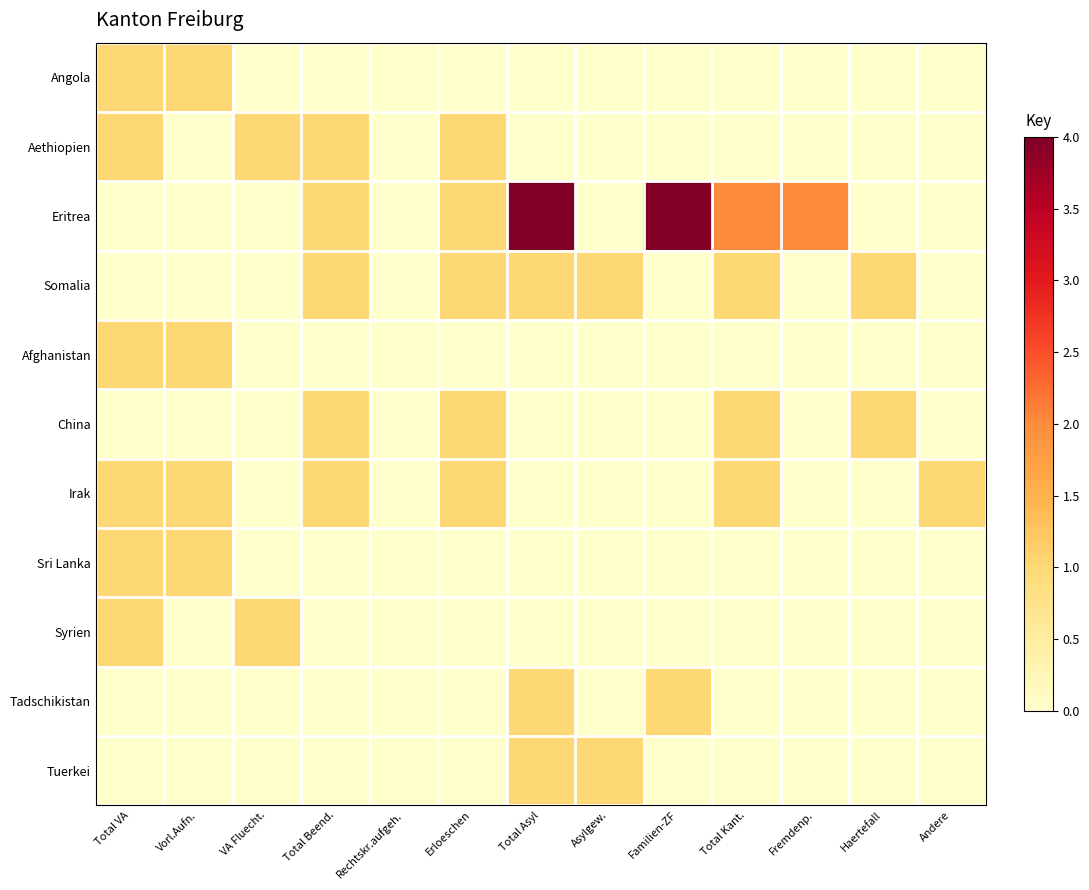

Reading left to right, transcribe all the data shown in this chart.

Angola: Total VA=1	Vorl.Aufn.=1	VA Fluecht.=0	Total Beend.=0	Rechtskr.aufgeh.=0	Erloeschen=0	Total Asyl=0	Asylgew.=0	Familien-ZF=0	Total Kant.=0	Fremdenp.=0	Haertefall=0	Andere=0
Aethiopien: Total VA=1	Vorl.Aufn.=0	VA Fluecht.=1	Total Beend.=1	Rechtskr.aufgeh.=0	Erloeschen=1	Total Asyl=0	Asylgew.=0	Familien-ZF=0	Total Kant.=0	Fremdenp.=0	Haertefall=0	Andere=0
Eritrea: Total VA=0	Vorl.Aufn.=0	VA Fluecht.=0	Total Beend.=1	Rechtskr.aufgeh.=0	Erloeschen=1	Total Asyl=4	Asylgew.=0	Familien-ZF=4	Total Kant.=2	Fremdenp.=2	Haertefall=0	Andere=0
Somalia: Total VA=0	Vorl.Aufn.=0	VA Fluecht.=0	Total Beend.=1	Rechtskr.aufgeh.=0	Erloeschen=1	Total Asyl=1	Asylgew.=1	Familien-ZF=0	Total Kant.=1	Fremdenp.=0	Haertefall=1	Andere=0
Afghanistan: Total VA=1	Vorl.Aufn.=1	VA Fluecht.=0	Total Beend.=0	Rechtskr.aufgeh.=0	Erloeschen=0	Total Asyl=0	Asylgew.=0	Familien-ZF=0	Total Kant.=0	Fremdenp.=0	Haertefall=0	Andere=0
China: Total VA=0	Vorl.Aufn.=0	VA Fluecht.=0	Total Beend.=1	Rechtskr.aufgeh.=0	Erloeschen=1	Total Asyl=0	Asylgew.=0	Familien-ZF=0	Total Kant.=1	Fremdenp.=0	Haertefall=1	Andere=0
Irak: Total VA=1	Vorl.Aufn.=1	VA Fluecht.=0	Total Beend.=1	Rechtskr.aufgeh.=0	Erloeschen=1	Total Asyl=0	Asylgew.=0	Familien-ZF=0	Total Kant.=1	Fremdenp.=0	Haertefall=0	Andere=1
Sri Lanka: Total VA=1	Vorl.Aufn.=1	VA Fluecht.=0	Total Beend.=0	Rechtskr.aufgeh.=0	Erloeschen=0	Total Asyl=0	Asylgew.=0	Familien-ZF=0	Total Kant.=0	Fremdenp.=0	Haertefall=0	Andere=0
Syrien: Total VA=1	Vorl.Aufn.=0	VA Fluecht.=1	Total Beend.=0	Rechtskr.aufgeh.=0	Erloeschen=0	Total Asyl=0	Asylgew.=0	Familien-ZF=0	Total Kant.=0	Fremdenp.=0	Haertefall=0	Andere=0
Tadschikistan: Total VA=0	Vorl.Aufn.=0	VA Fluecht.=0	Total Beend.=0	Rechtskr.aufgeh.=0	Erloeschen=0	Total Asyl=1	Asylgew.=0	Familien-ZF=1	Total Kant.=0	Fremdenp.=0	Haertefall=0	Andere=0
Tuerkei: Total VA=0	Vorl.Aufn.=0	VA Fluecht.=0	Total Beend.=0	Rechtskr.aufgeh.=0	Erloeschen=0	Total Asyl=1	Asylgew.=1	Familien-ZF=0	Total Kant.=0	Fremdenp.=0	Haertefall=0	Andere=0